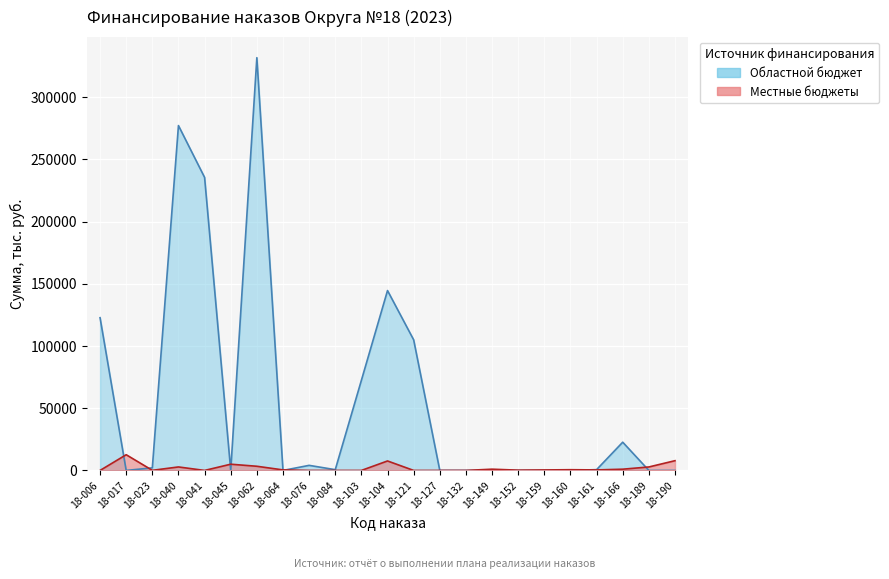

Is it true that Областной бюджет equals 67174.4 at 18-006?

False